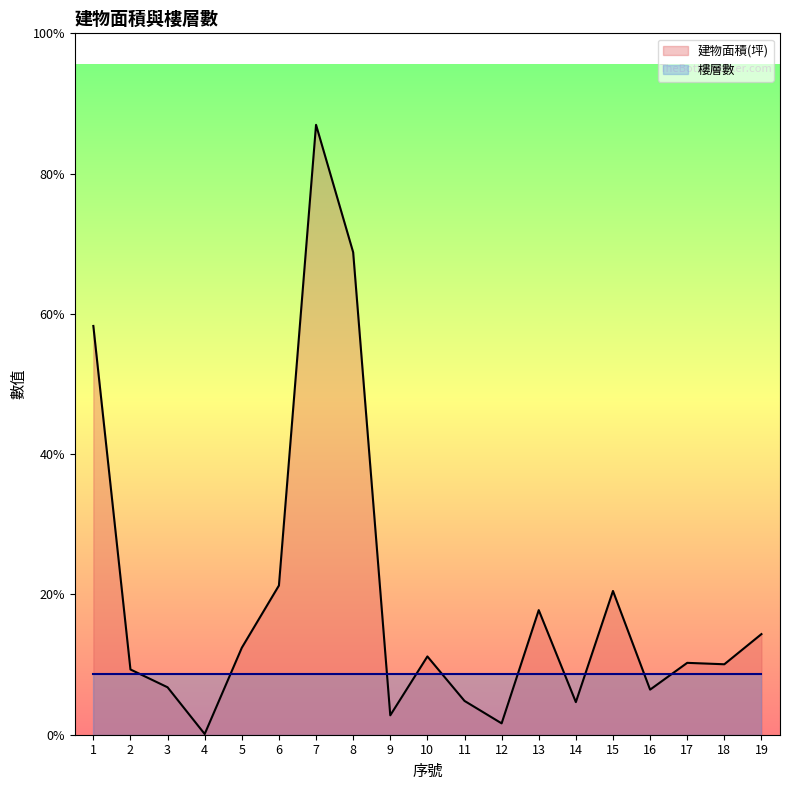

How many values are below 50?

9